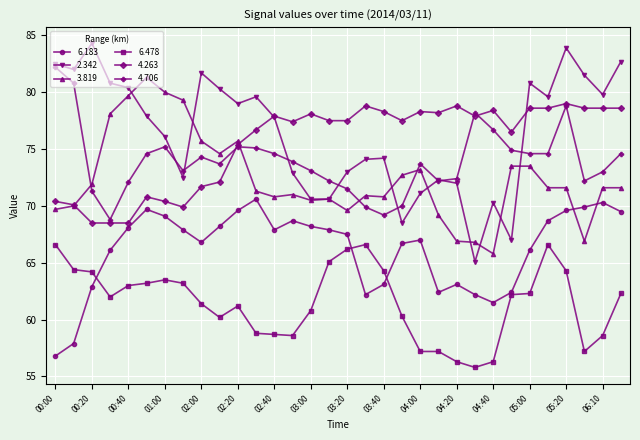

How many values in the 4.263 series are below 77?

13